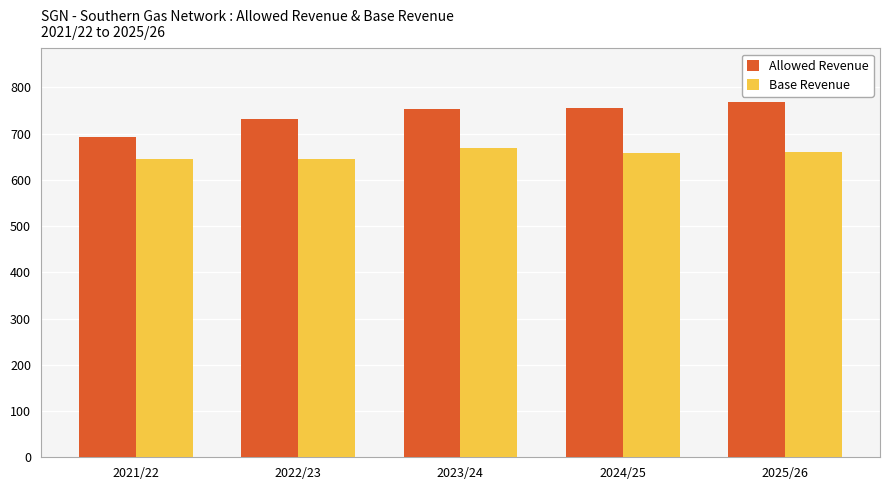

What is the difference between the maximum and minimum values in the Allowed Revenue series?

77.0